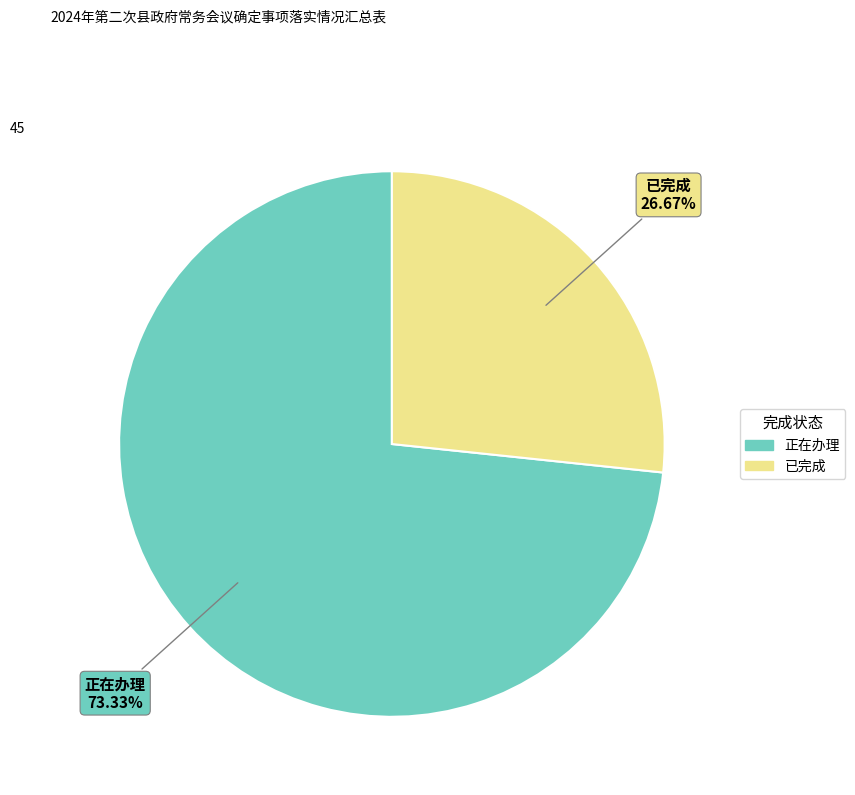

Does 正在办理 account for over 50% of the chart?

Yes